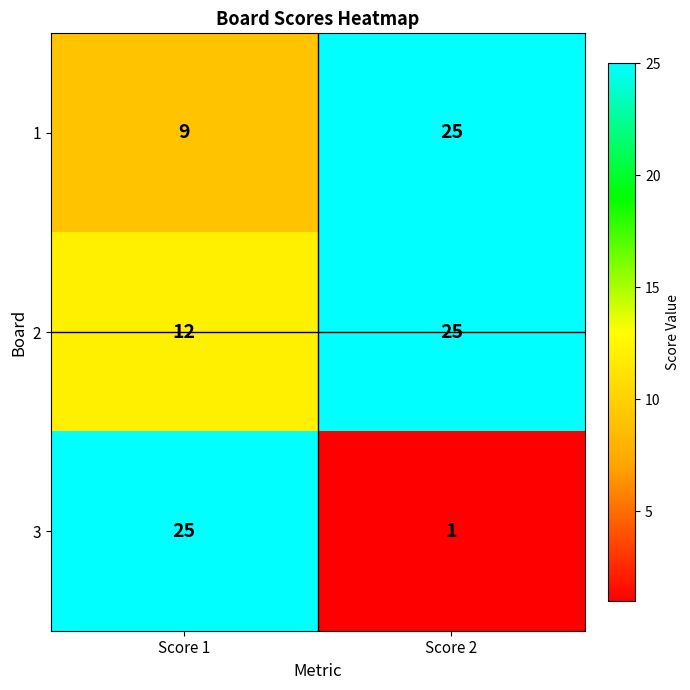

Reading left to right, extract all data points from this chart.

1: Score 1=9	Score 2=25
2: Score 1=12	Score 2=25
3: Score 1=25	Score 2=1